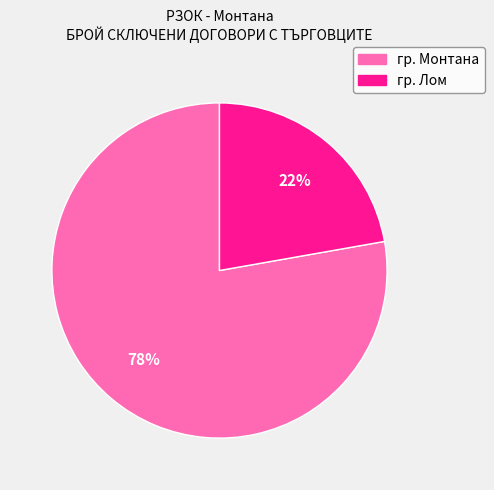

Which category has the smallest portion of the pie?

гр. Лом